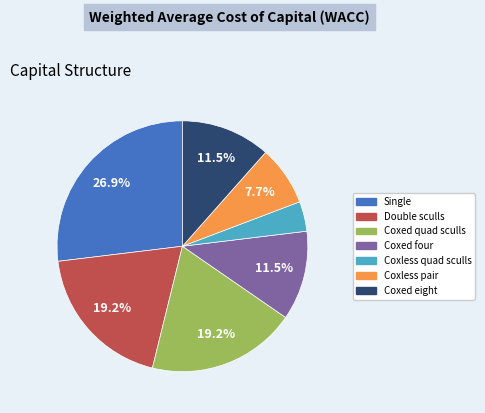

Is there any slice that represents more than half of the pie?

No